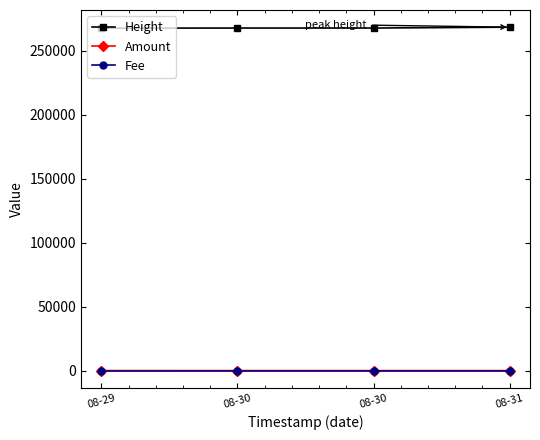

How many distinct data groups are displayed?

3